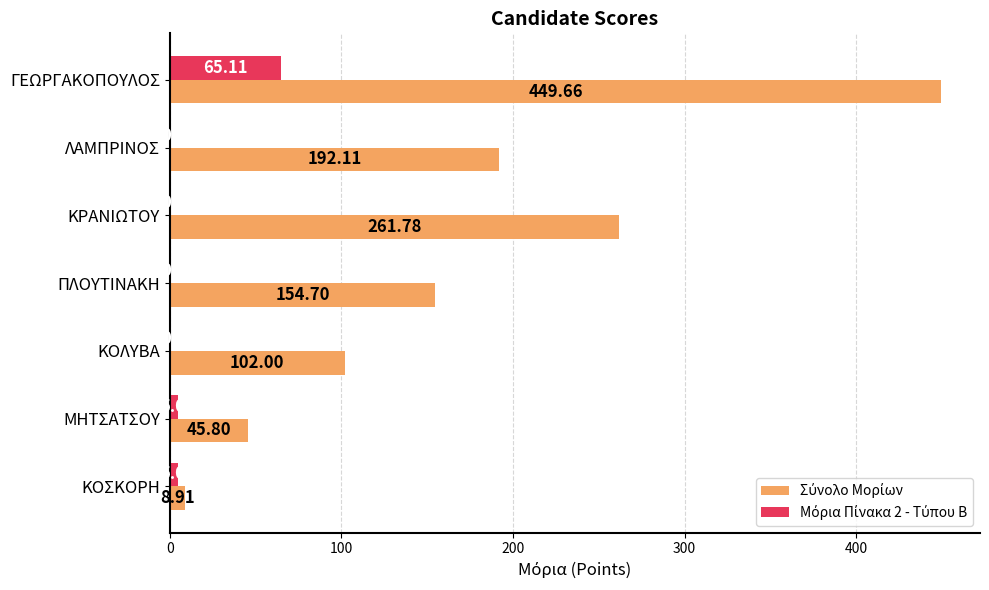

What is the total value across all series at ΠΛΟΥΤΙΝΑΚΗ?

154.7